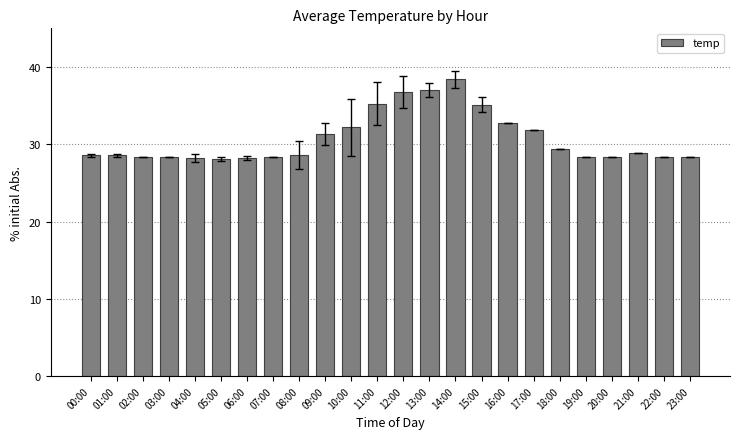

At which label is the value closest to 33?

16:00